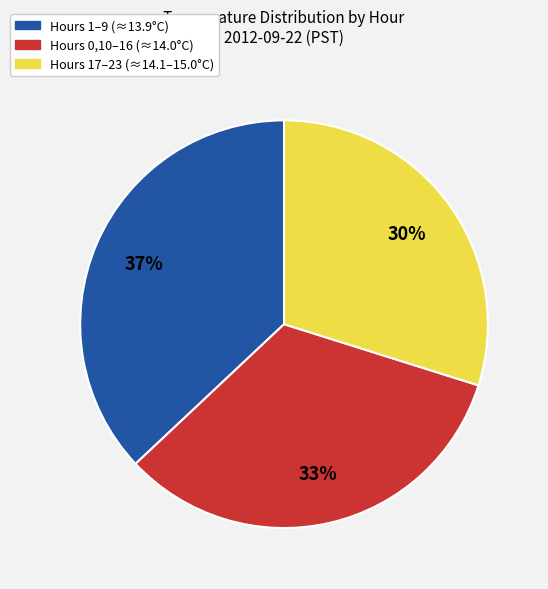

How many segments does this pie chart have?

3